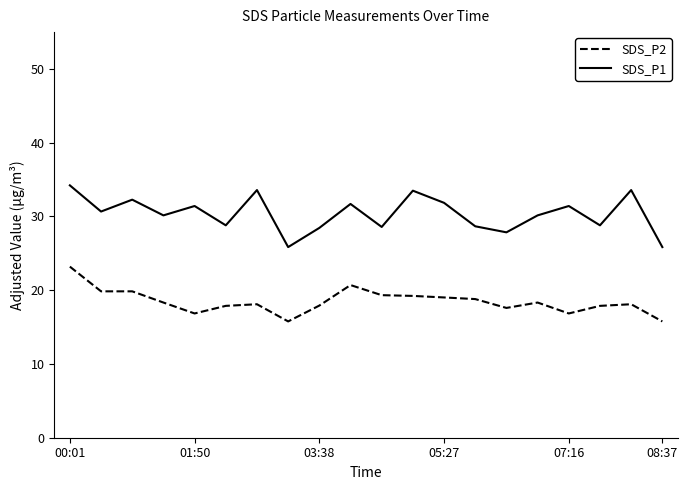

What is the maximum value for SDS_P1?

34.2